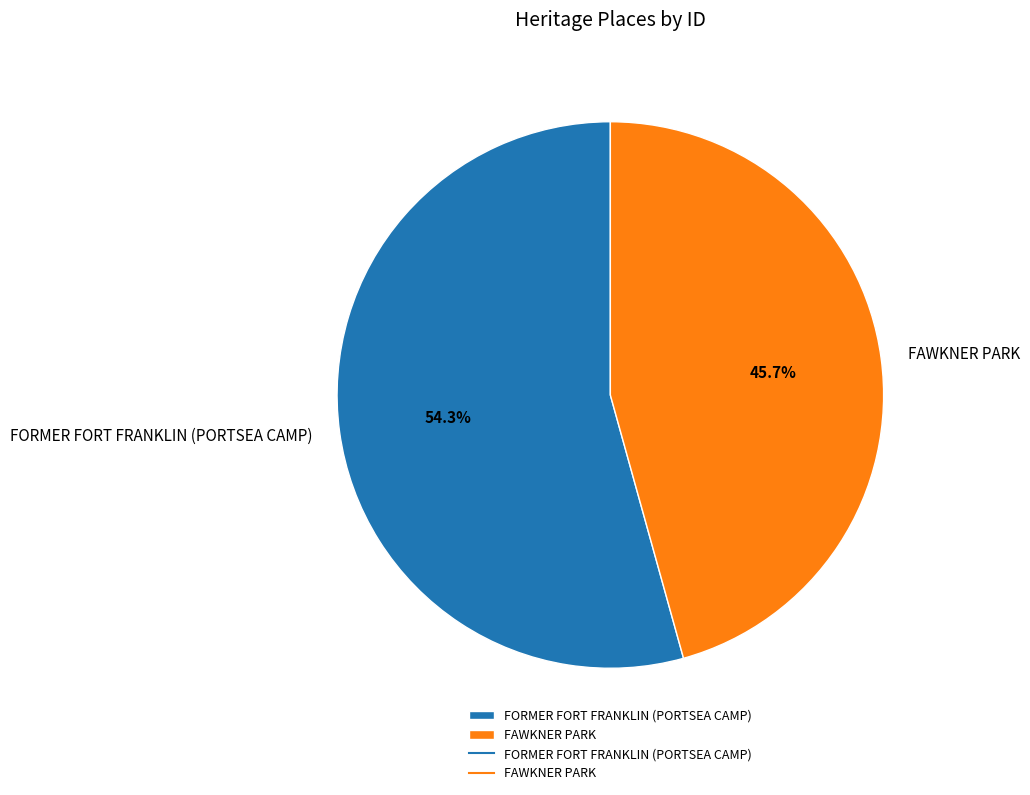

Is FAWKNER PARK the majority of the pie?

No